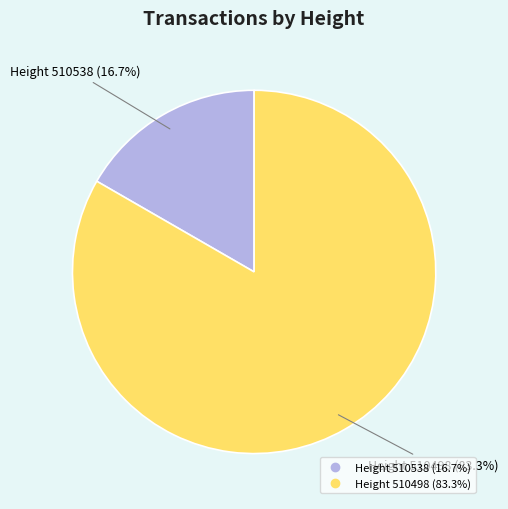

Is there any slice that represents more than half of the pie?

Yes